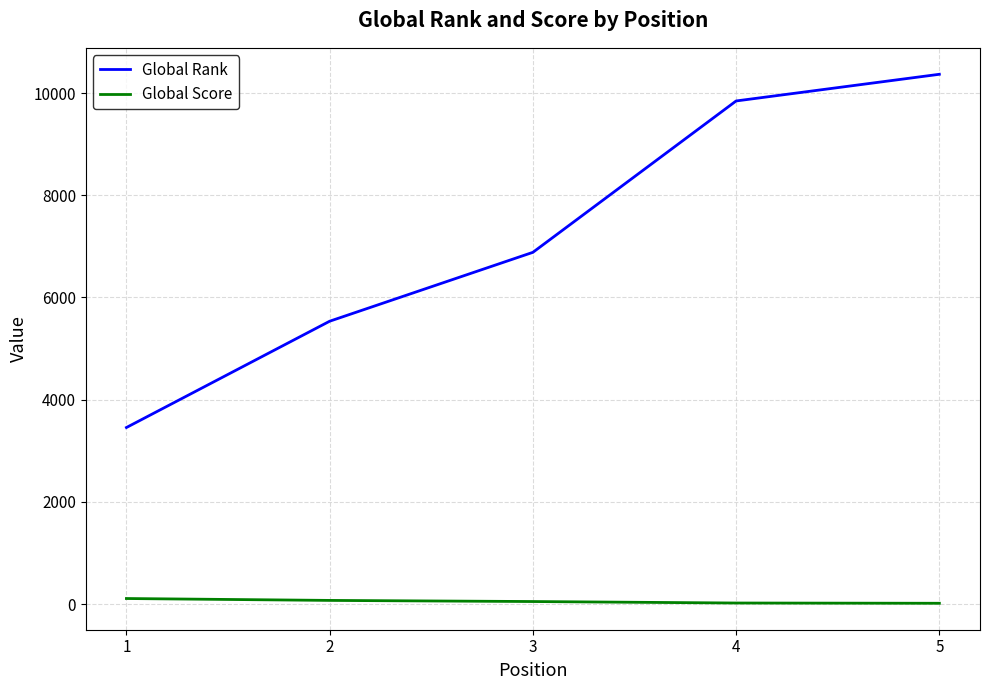

Is it true that Global Rank equals 11407 at 3?

False